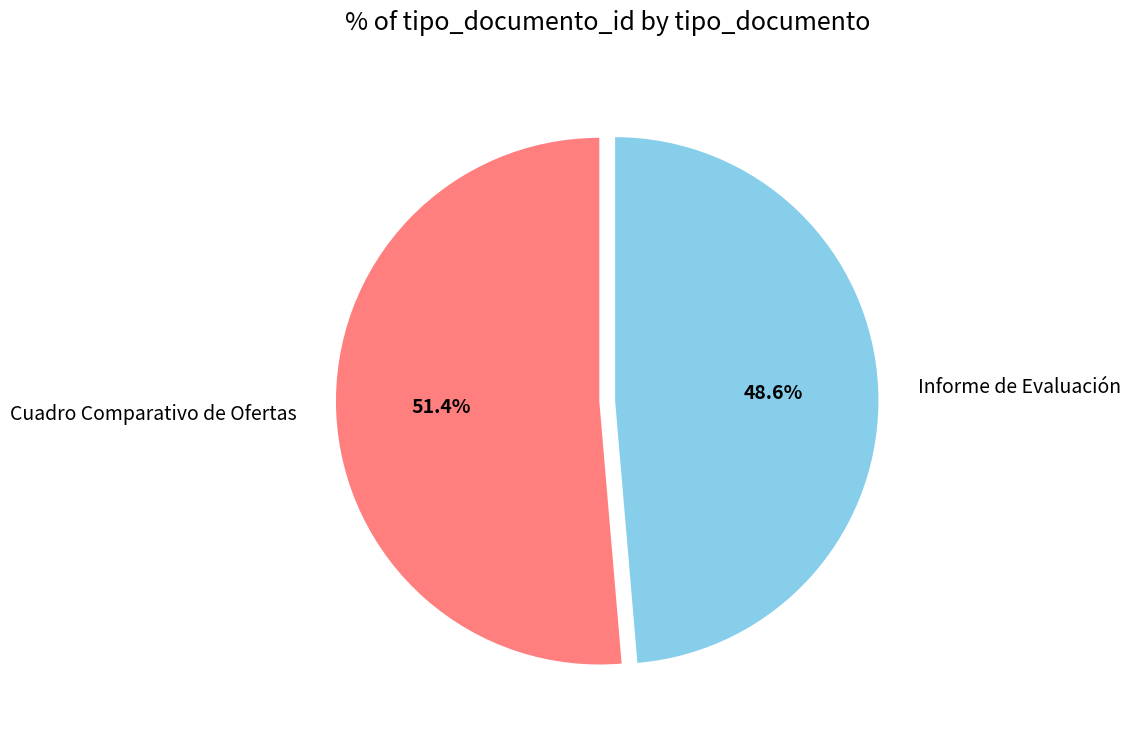

Between Informe de Evaluación and Cuadro Comparativo de Ofertas, which is larger?

Cuadro Comparativo de Ofertas